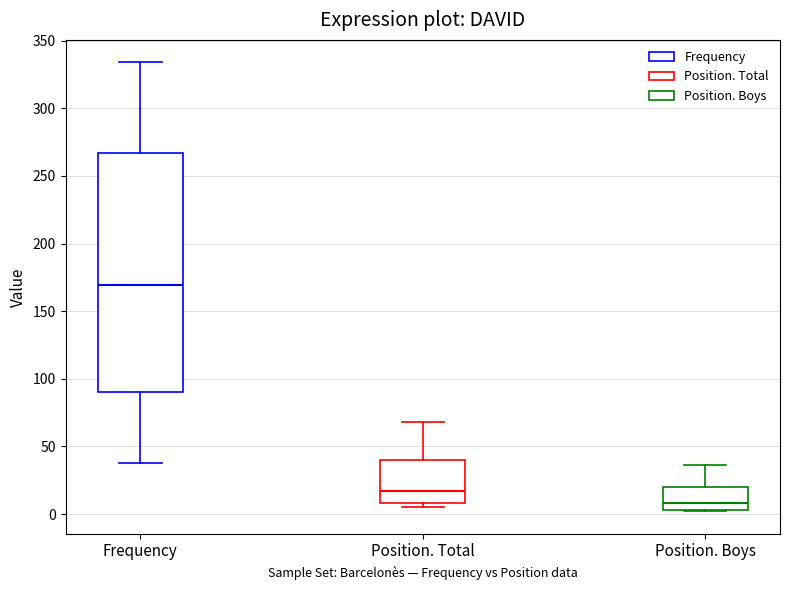

Where does the upper whisker of the box for Frequency end on the y-axis? The values are not printed on the chart, so give them approximately, as read against the axis.

335